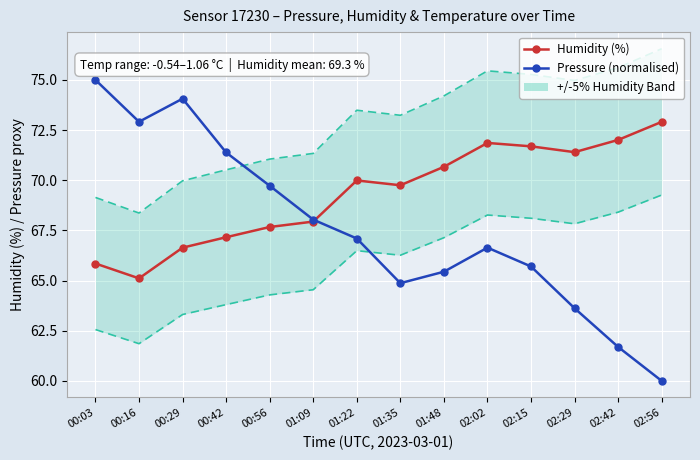

True or false: Pressure (normalised) and Humidity (%) cross at least once.

True